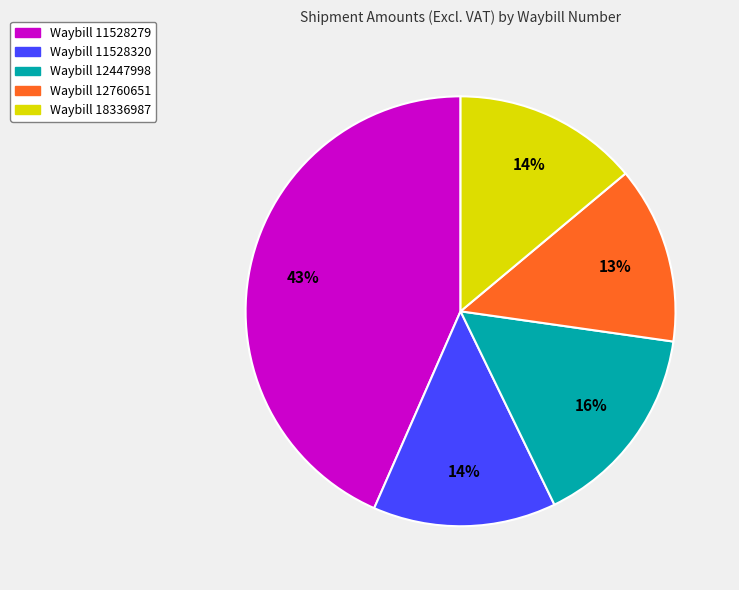

To the nearest percent, what percentage of the pie is Waybill 11528279?

43%